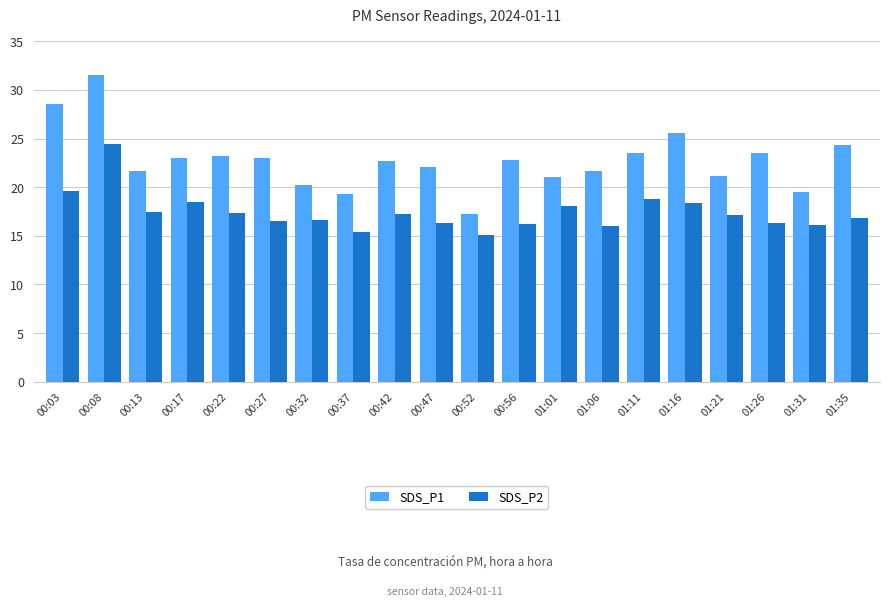

Rank the series by their average value, from lowest to highest.

SDS_P2, SDS_P1